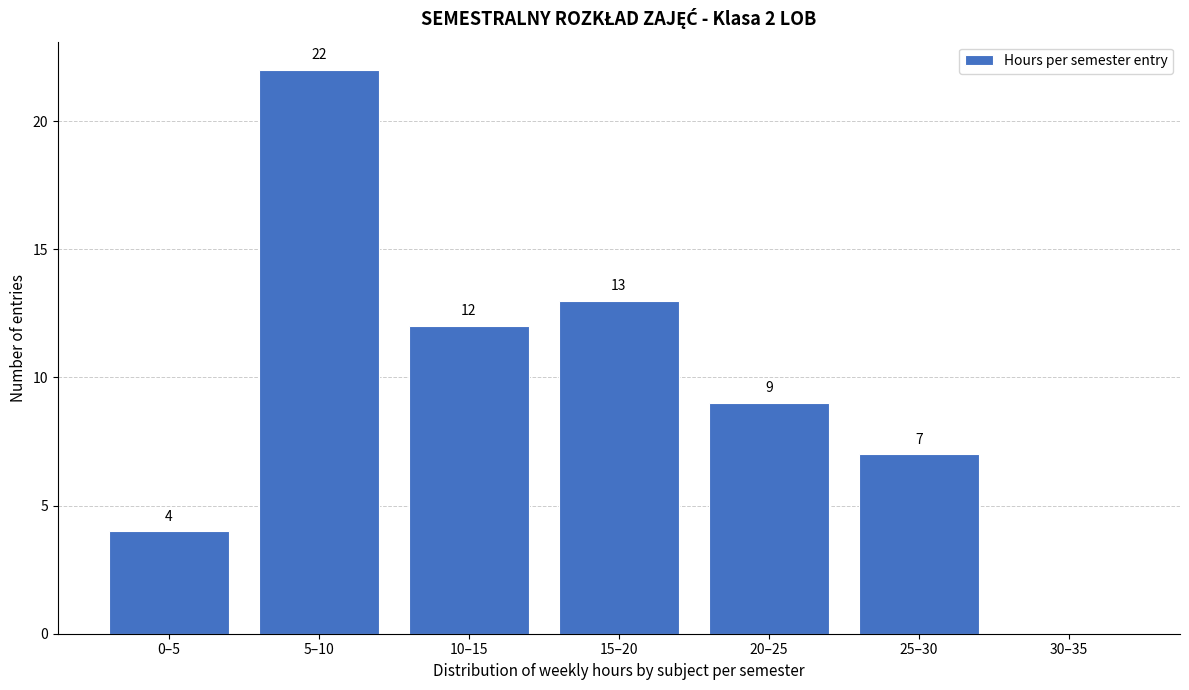

Reading left to right, extract all data points from this chart.

0–5=4	5–10=22	10–15=12	15–20=13	20–25=9	25–30=7	30–35=0